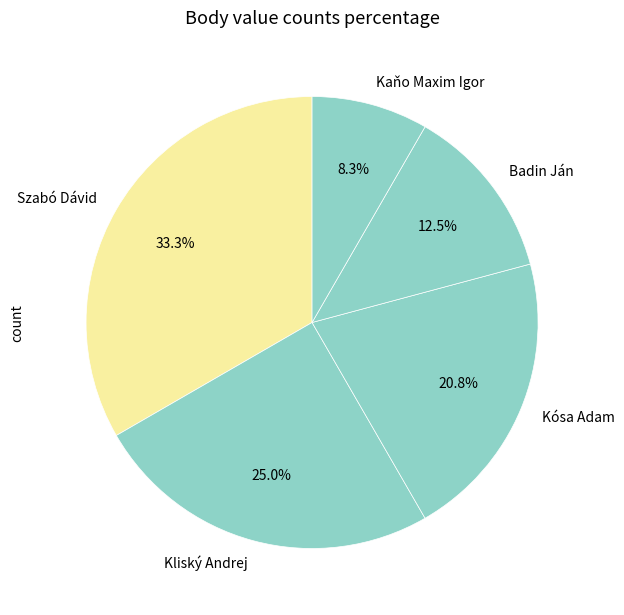

The Kliský Andrej slice represents 18% of the pie. True or false?

False